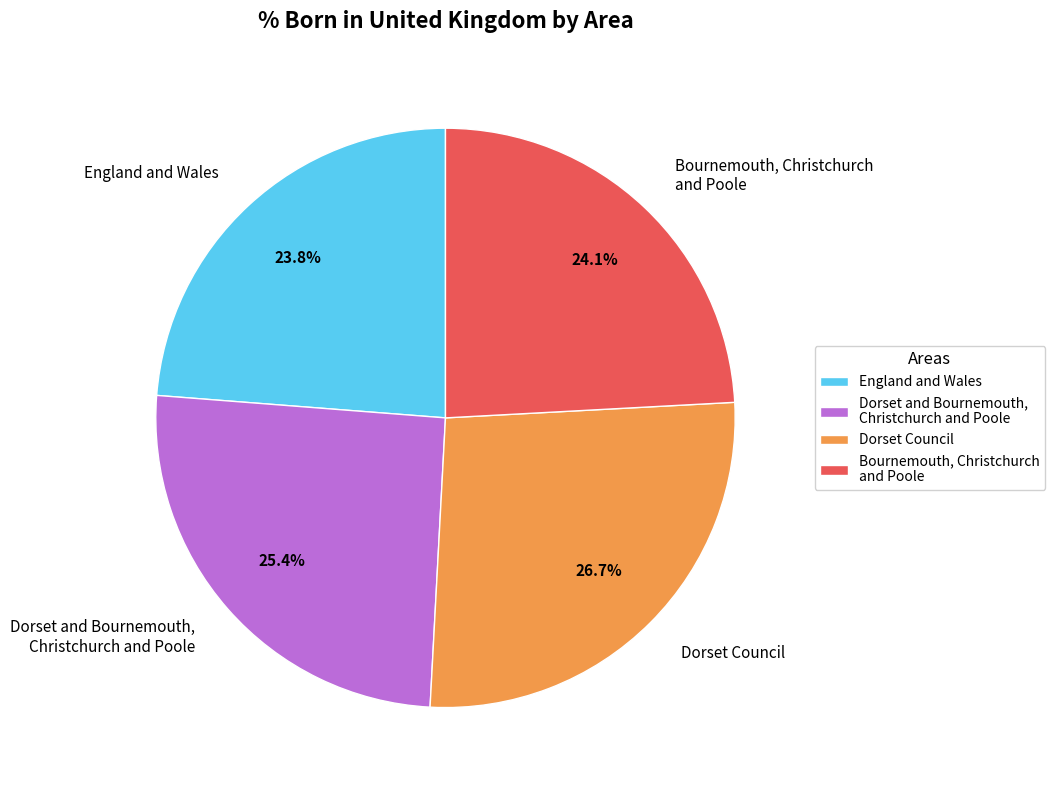

To the nearest percent, what is the average slice percentage?

25%